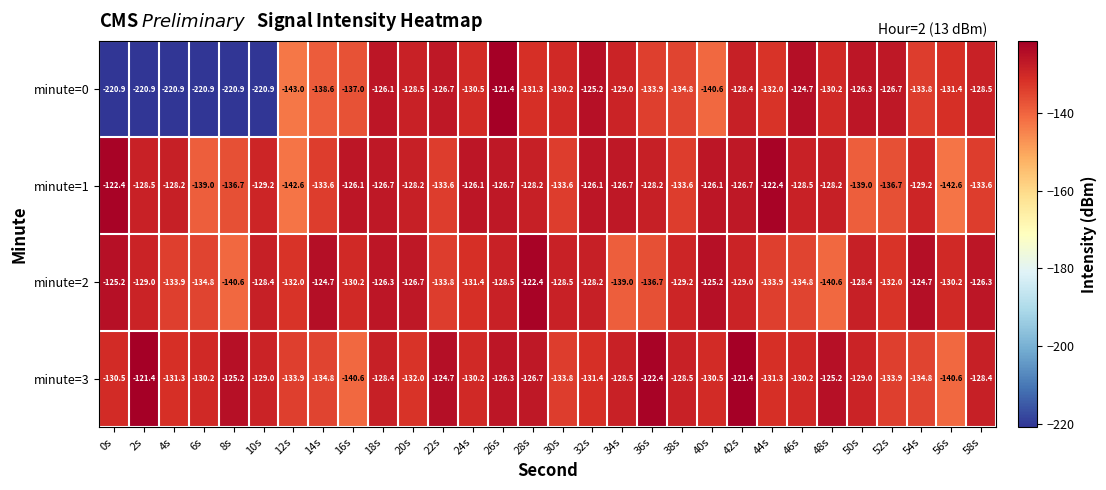

What is the greatest value displayed?

-121.4